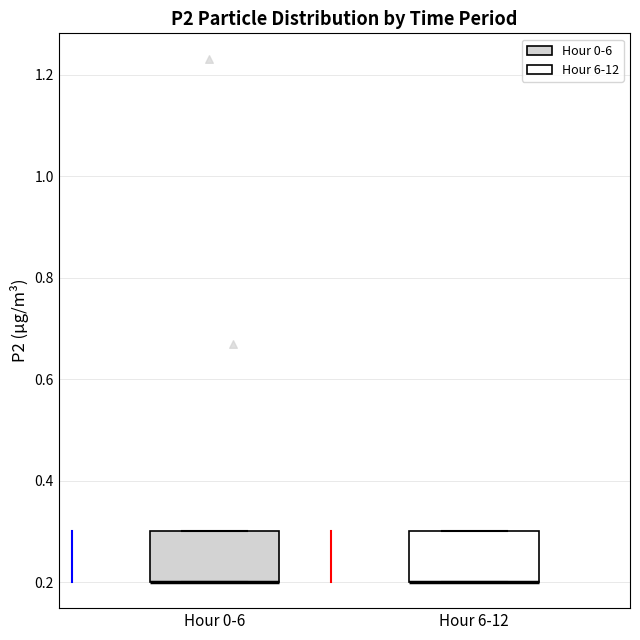

Reading left to right, read every box against the y-axis: the position of its median line, the range the box covers, and the ends of its whiskers. The values are not printed on the chart, so give them approximately, as read against the axis.

Hour 0-6: median 0.2 (drawn on the box's lower edge), box 0.2 to 0.3, whiskers 0.2 to 0.3
Hour 6-12: median 0.2 (drawn on the box's lower edge), box 0.2 to 0.3, whiskers 0.2 to 0.3